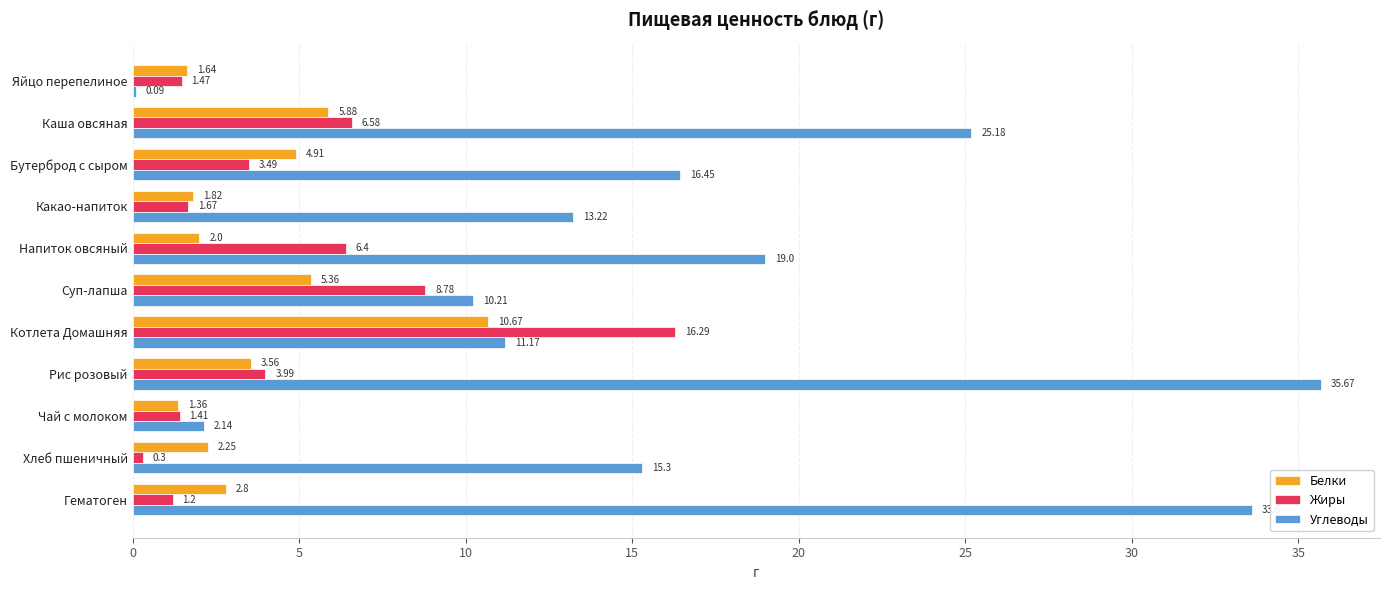

At which category is the sum across all series the highest?

Рис розовый